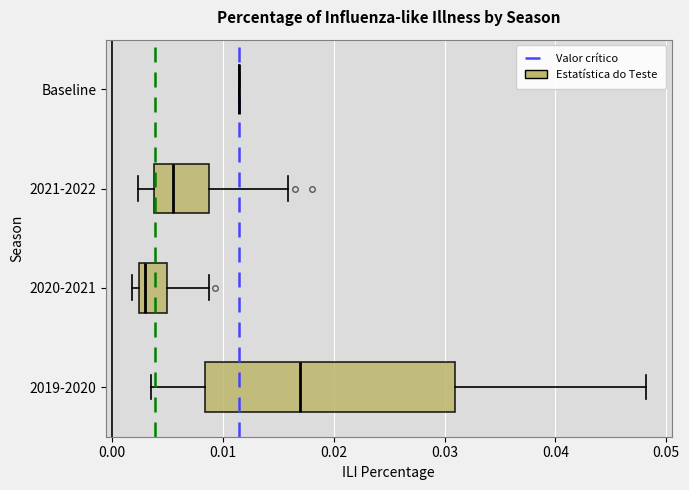

Comparing the boxes themselves (not the whiskers), which one is the widest?

2019-2020